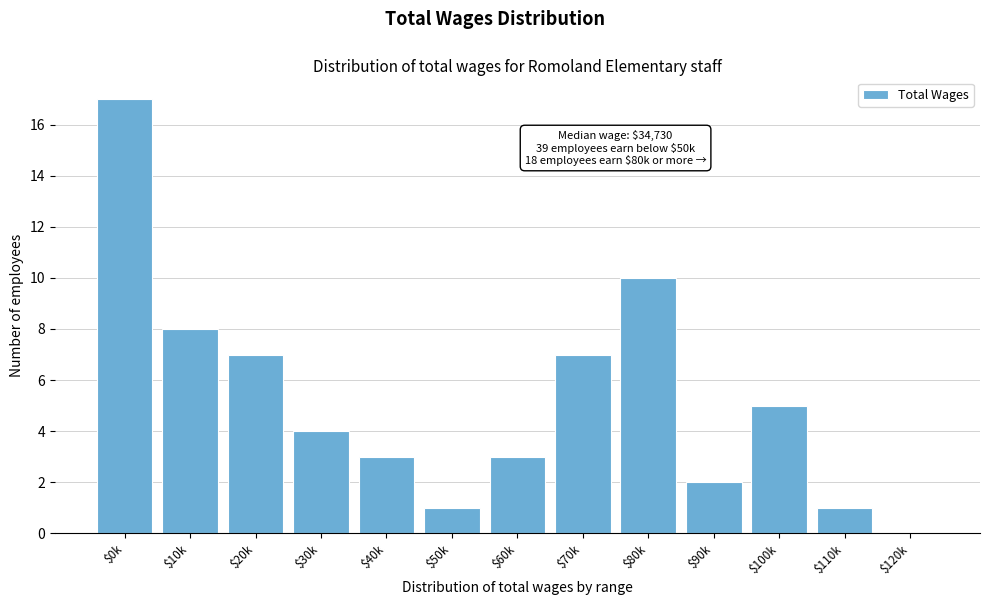

What is the maximum value shown in the chart?

17